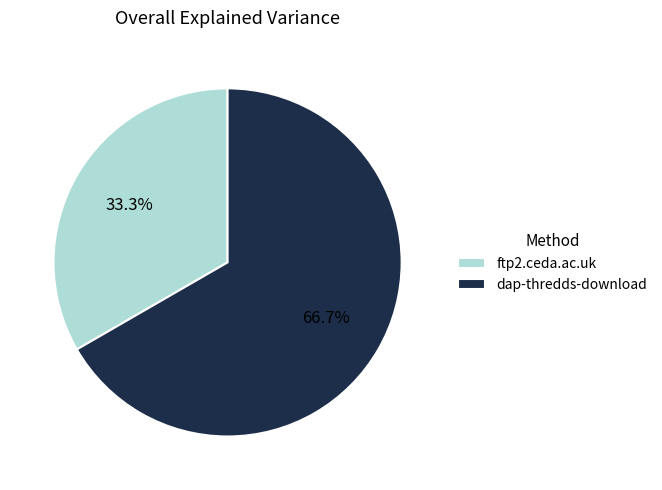

The dap-thredds-download slice represents 61% of the pie. True or false?

False